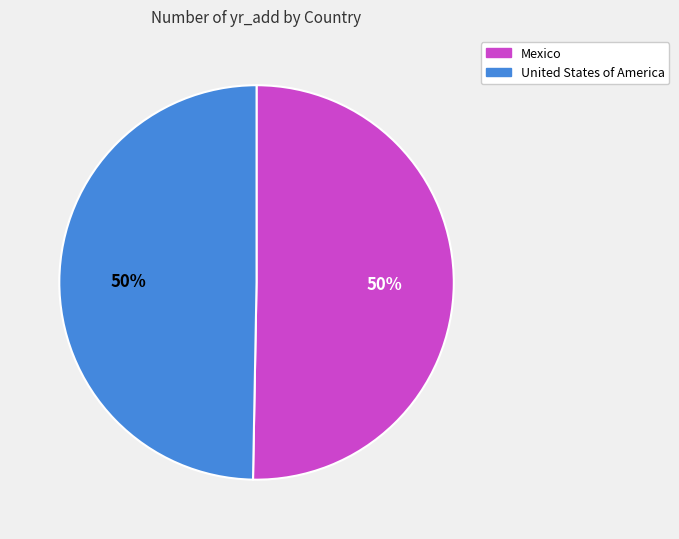

To the nearest percent, what is the combined percentage of Mexico and United States of America?

100%